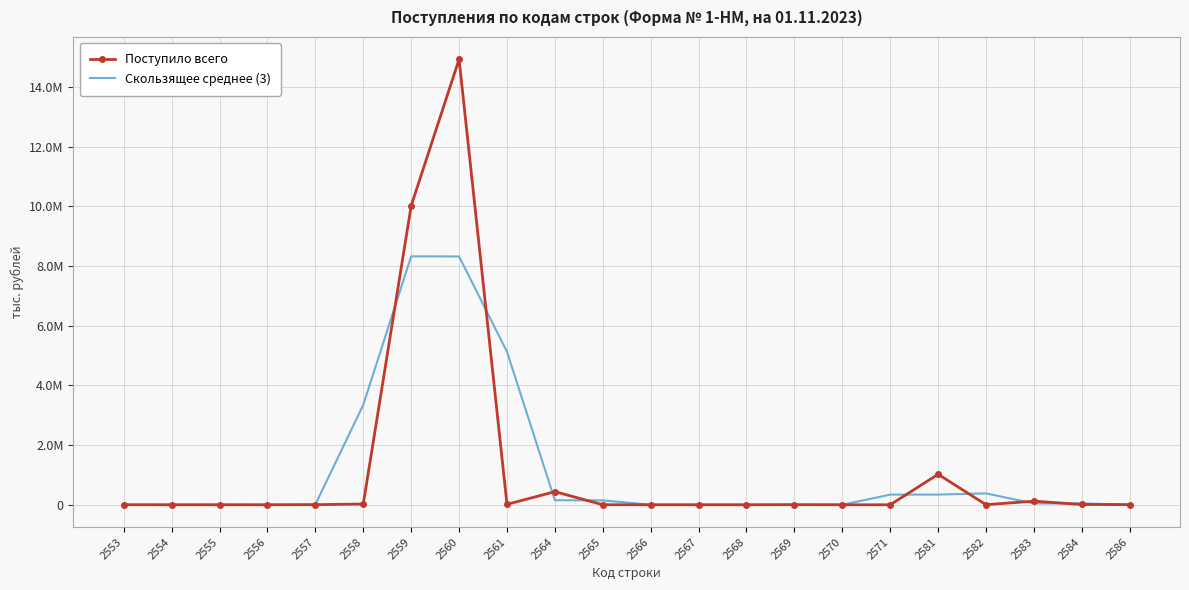

True or false: Скользящее среднее (3) and Поступило всего cross at least once.

True